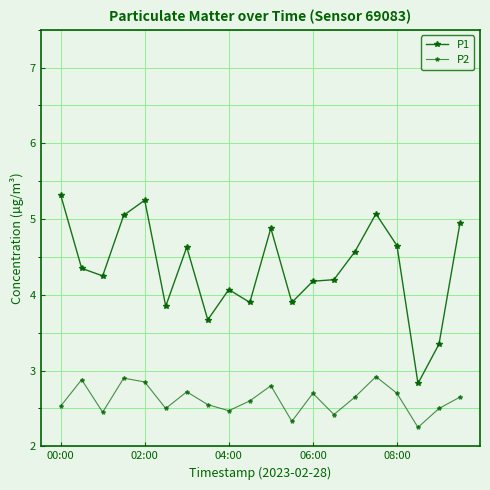

Is this an area chart (filled region under the line)?

No